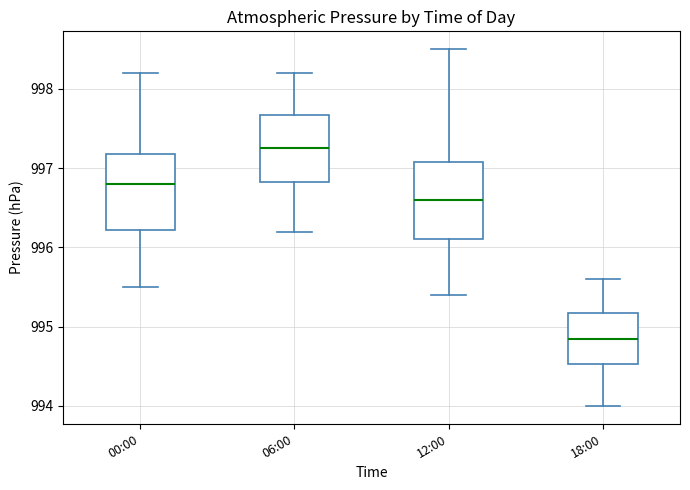

Where does the median line of the box for 12:00 sit on the y-axis? The values are not printed on the chart, so give them approximately, as read against the axis.

996.6